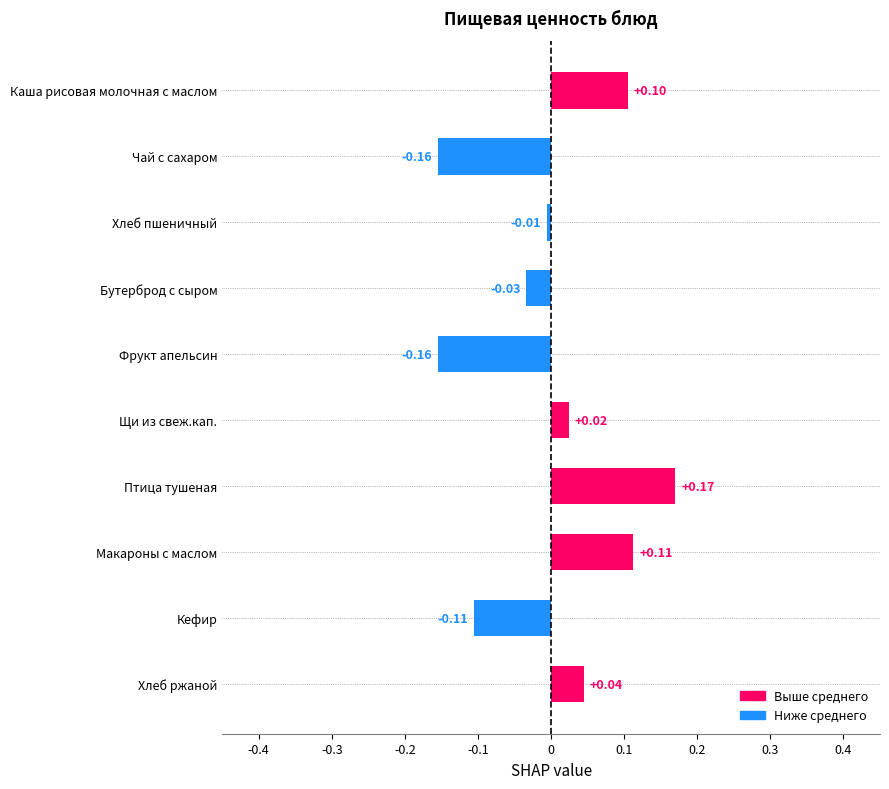

Which has a higher value, Бутерброд с сыром or Каша рисовая молочная с маслом?

Каша рисовая молочная с маслом